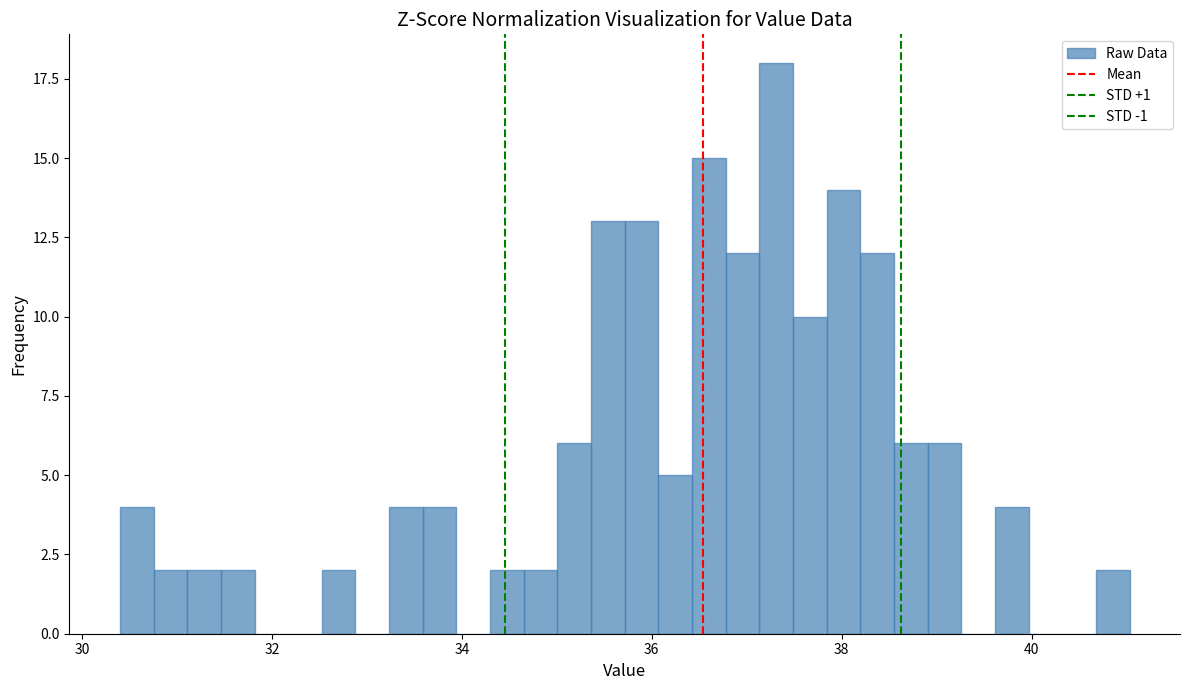

Read against the x-axis, roughly where is the centre of the tallest bar?

37.4